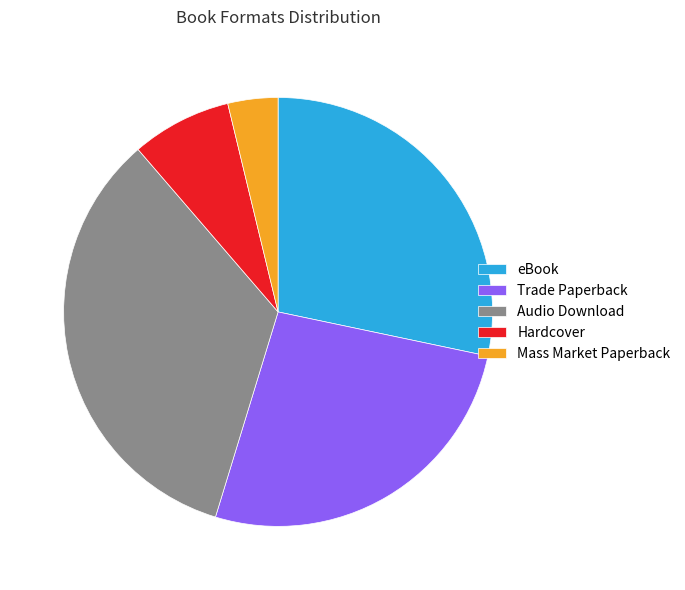

Do Trade Paperback and Mass Market Paperback together represent more than half of the pie?

No